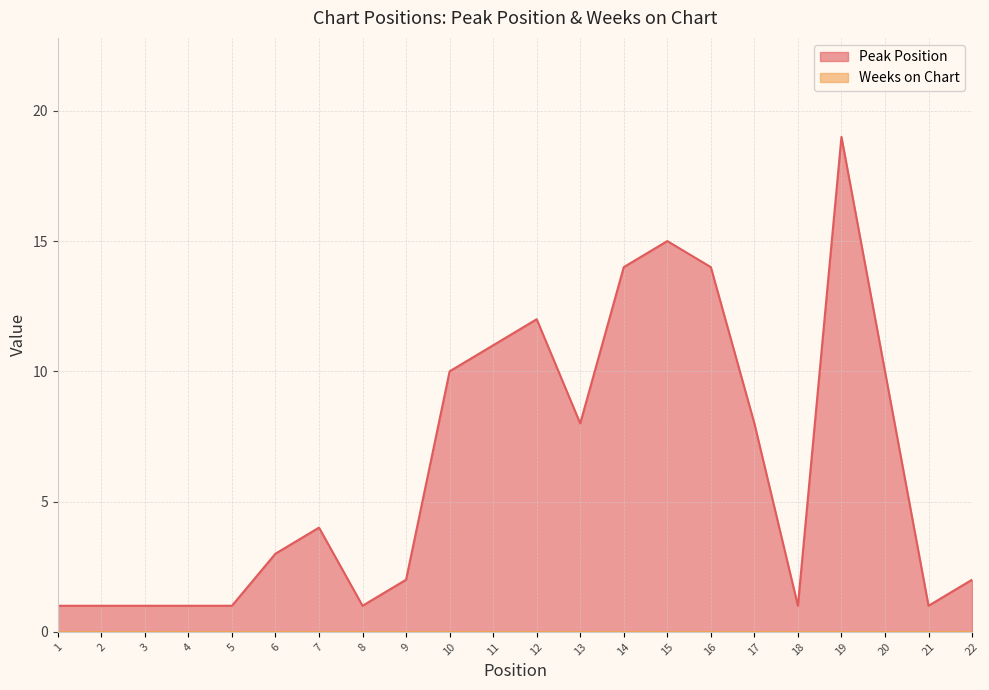

Does the chart display data point markers on the line(s)?

No